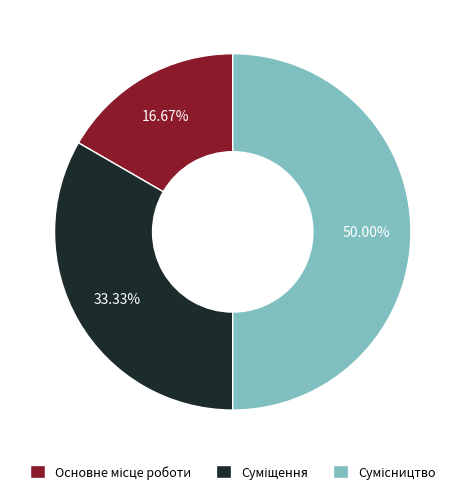

Combined, what portion of the pie is Суміщення and Сумісництво?

83.3%